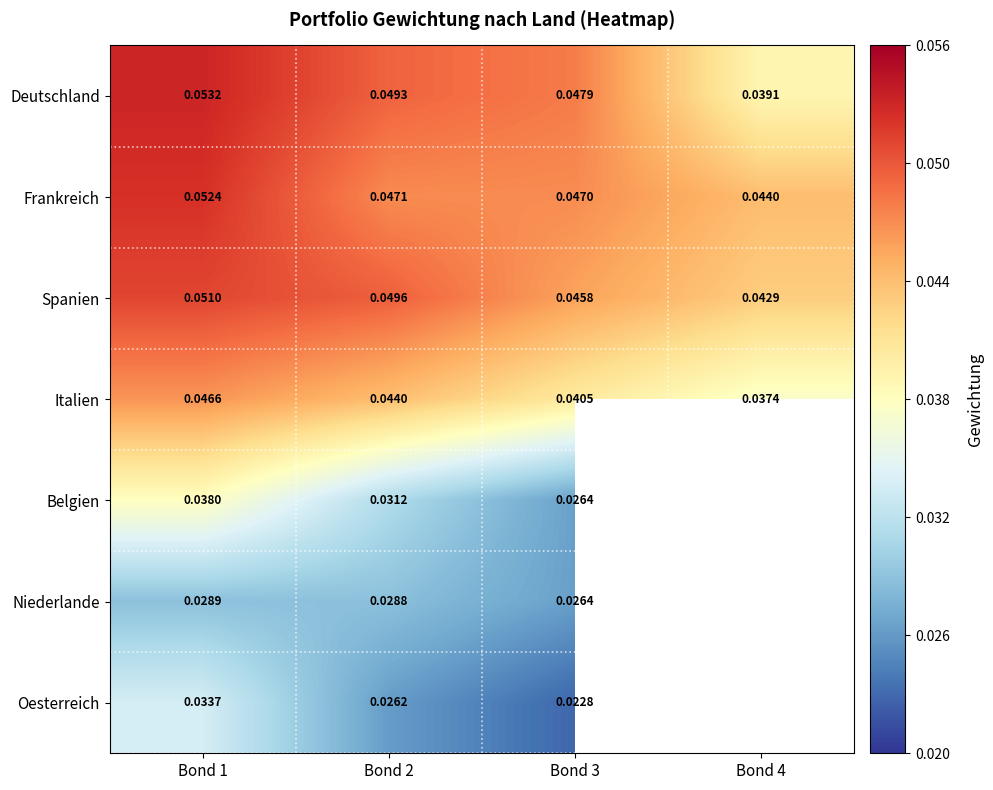

At how many categories does at least one series exceed 0?

4